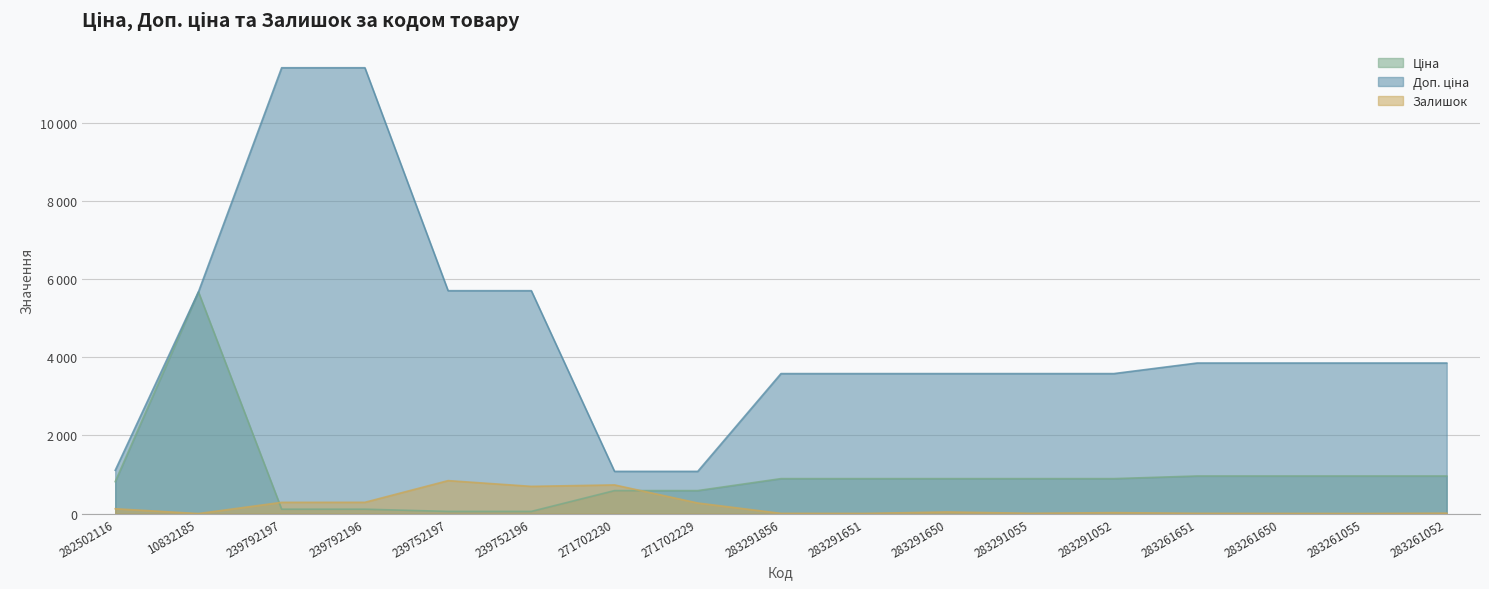

What are all the series names shown in the legend?

Ціна, Доп. ціна, Залишок